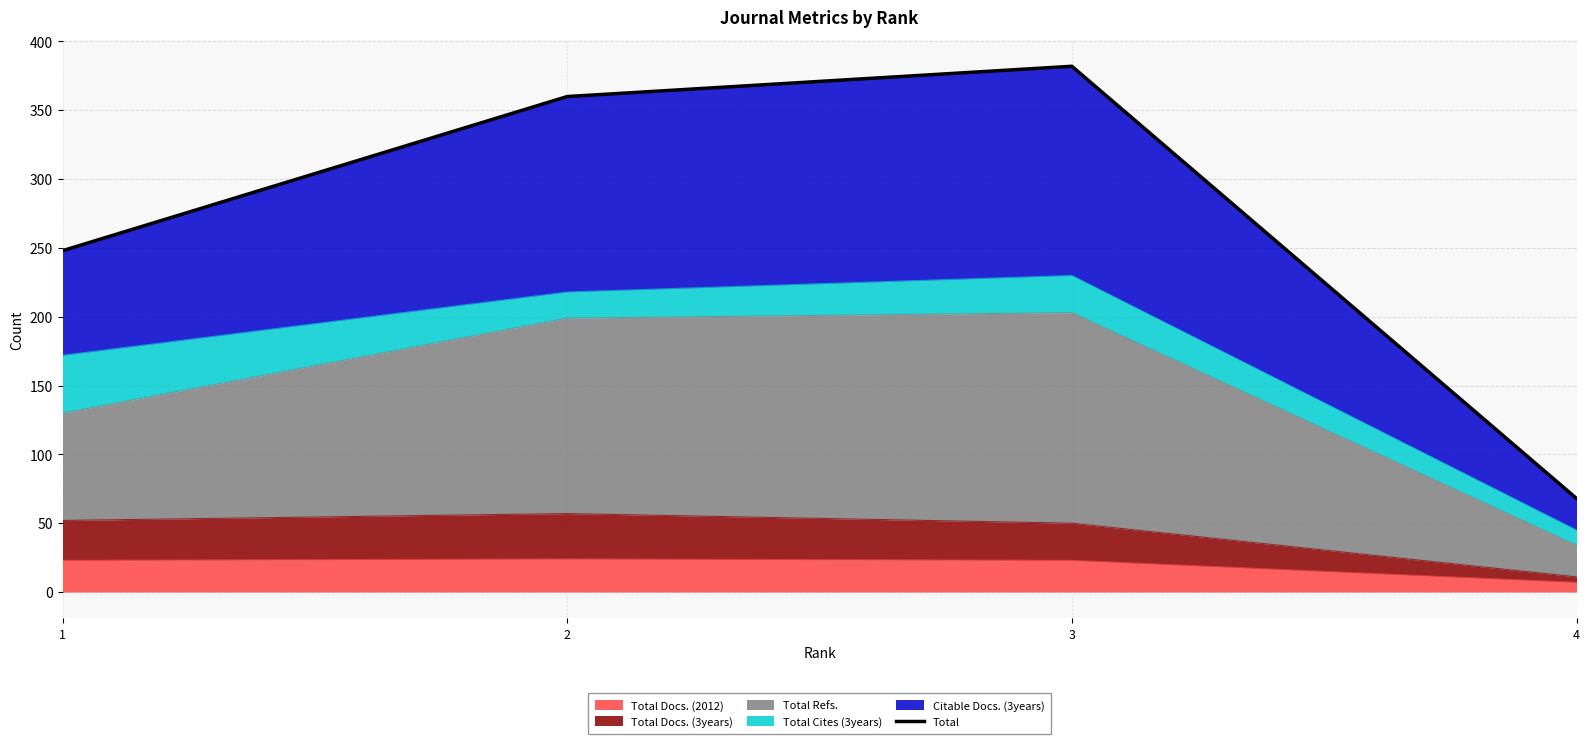

What is the minimum value shown in the chart?

68